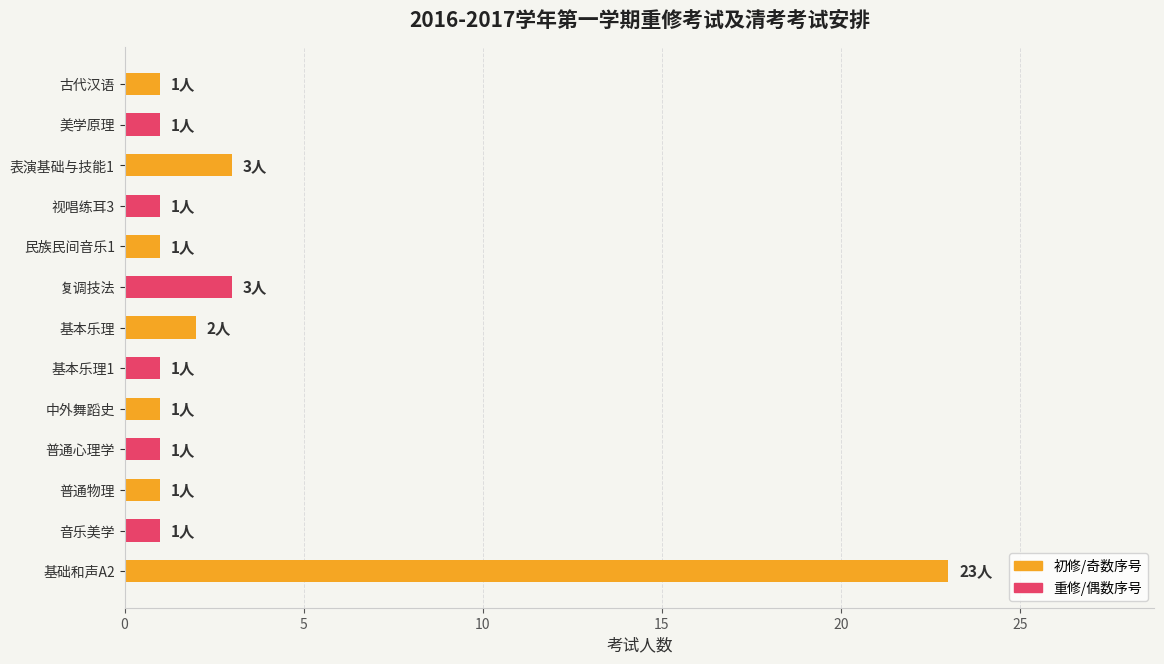

The chart shows a value of 5 at 表演基础与技能1. True or false?

False